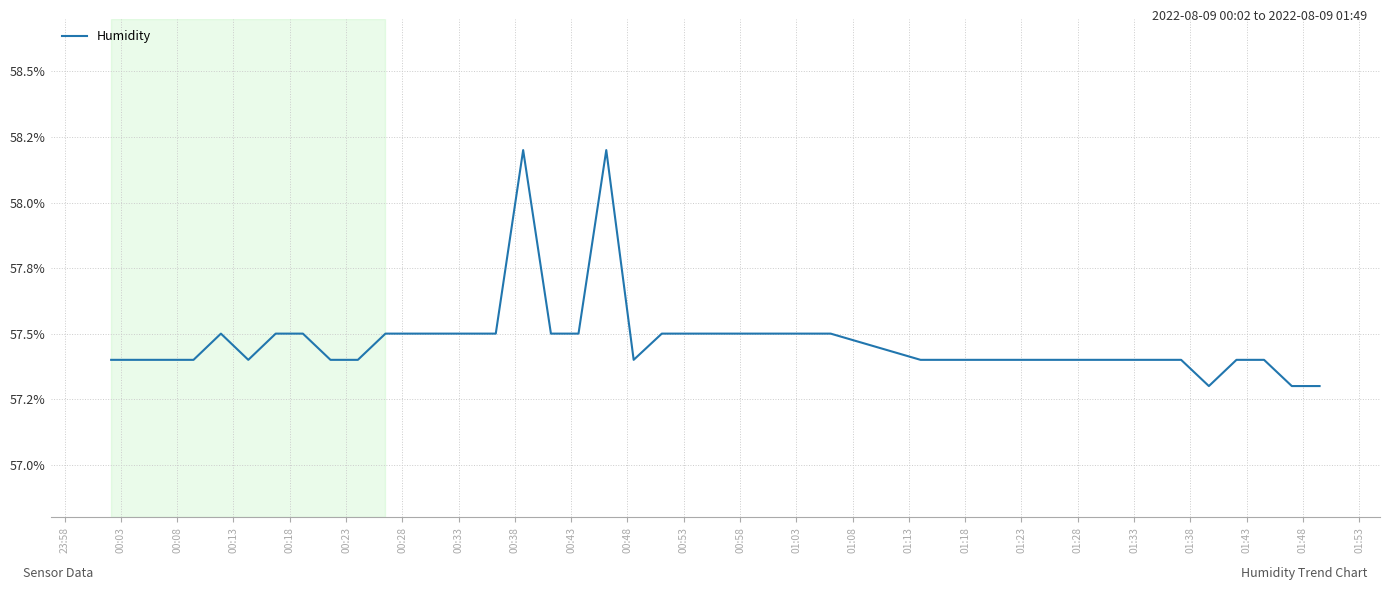

Reading left to right, extract all data points from this chart.

57.4	57.4	57.4	57.4	57.5	57.4	57.5	57.5	57.4	57.4	57.5	57.5	57.5	57.5	57.5	58.2	57.5	57.5	58.2	57.4	57.5	57.5	57.5	57.5	57.5	57.5	57.5	57.4	57.4	57.4	57.4	57.4	57.4	57.4	57.4	57.3	57.4	57.4	57.3	57.3